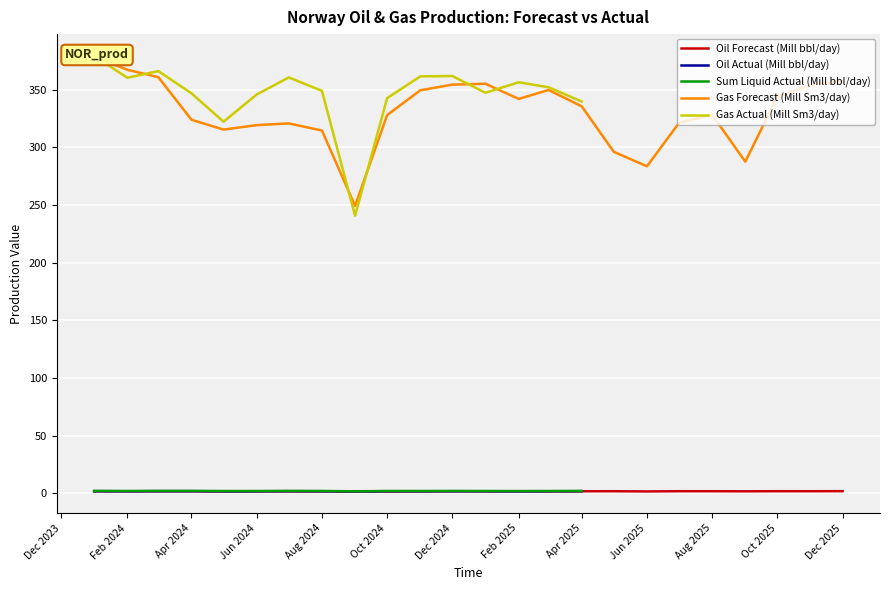

True or false: Gas Actual (Mill Sm3/day) and Oil Forecast (Mill bbl/day) intersect in this chart.

False